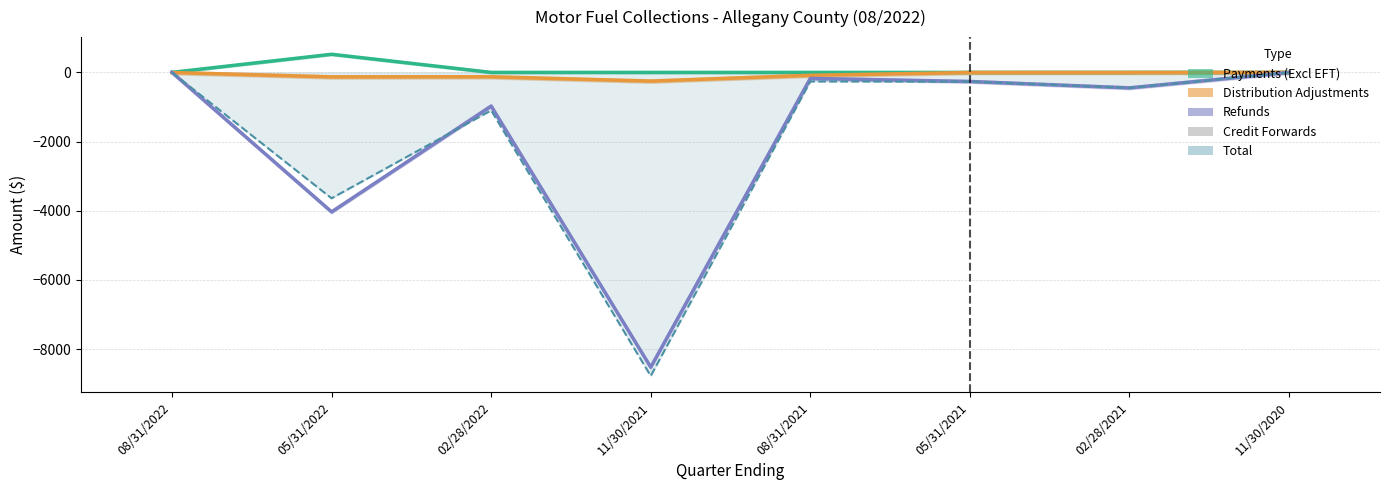

What is the label of the 4th bar from the left?

11/30/2021